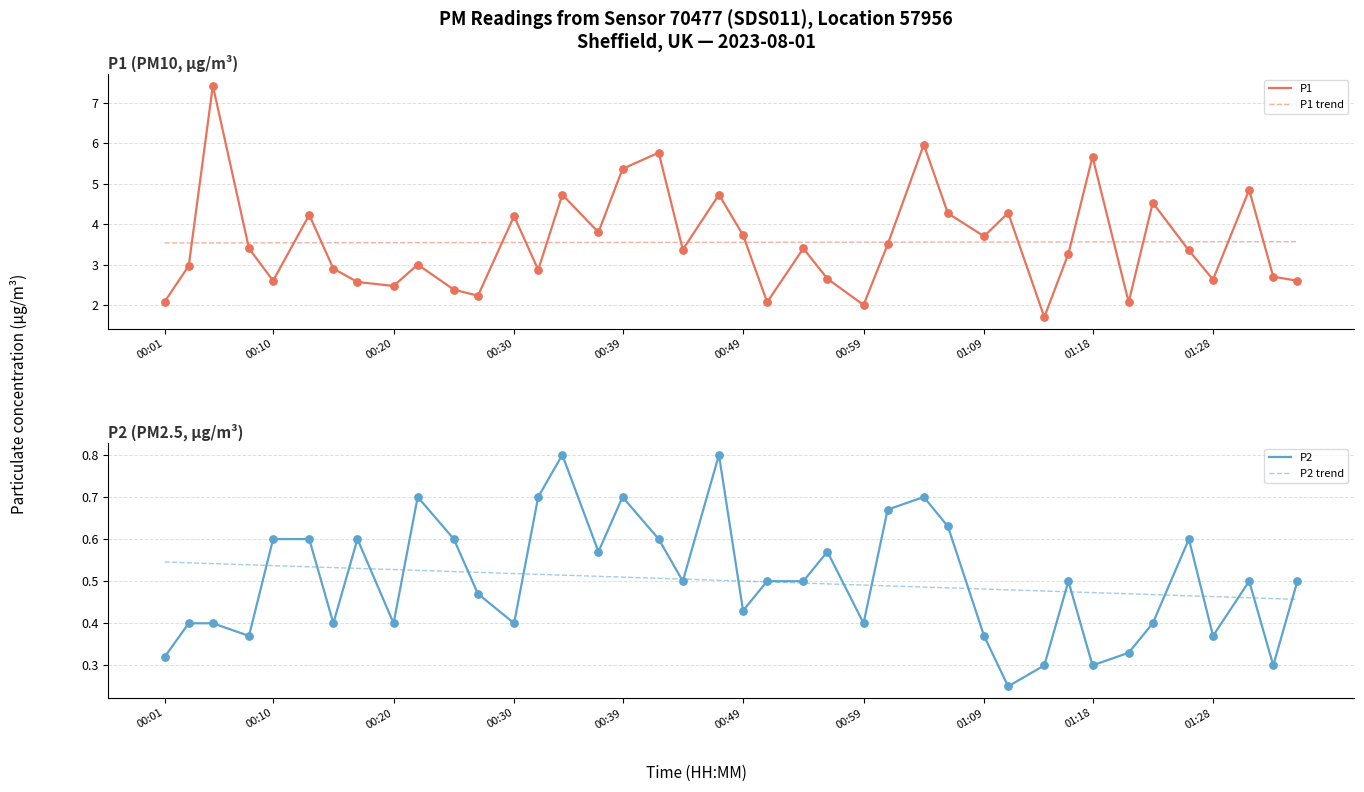

Which series has the largest Y range (max minus min)?

P1